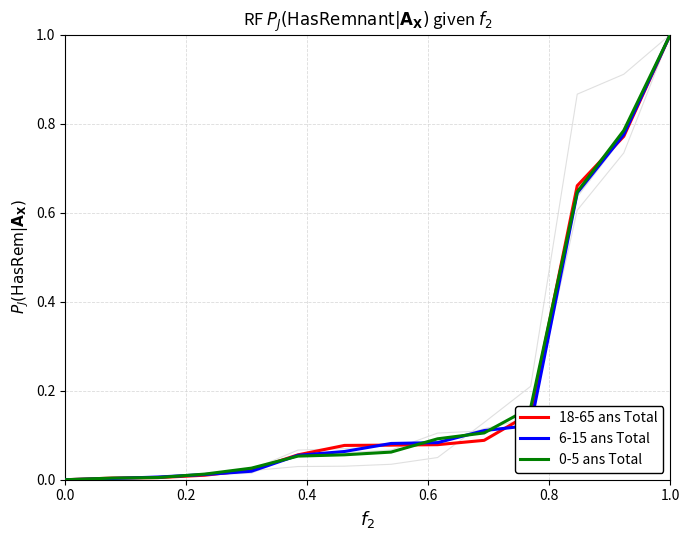

How many lines are shown in the chart?

6